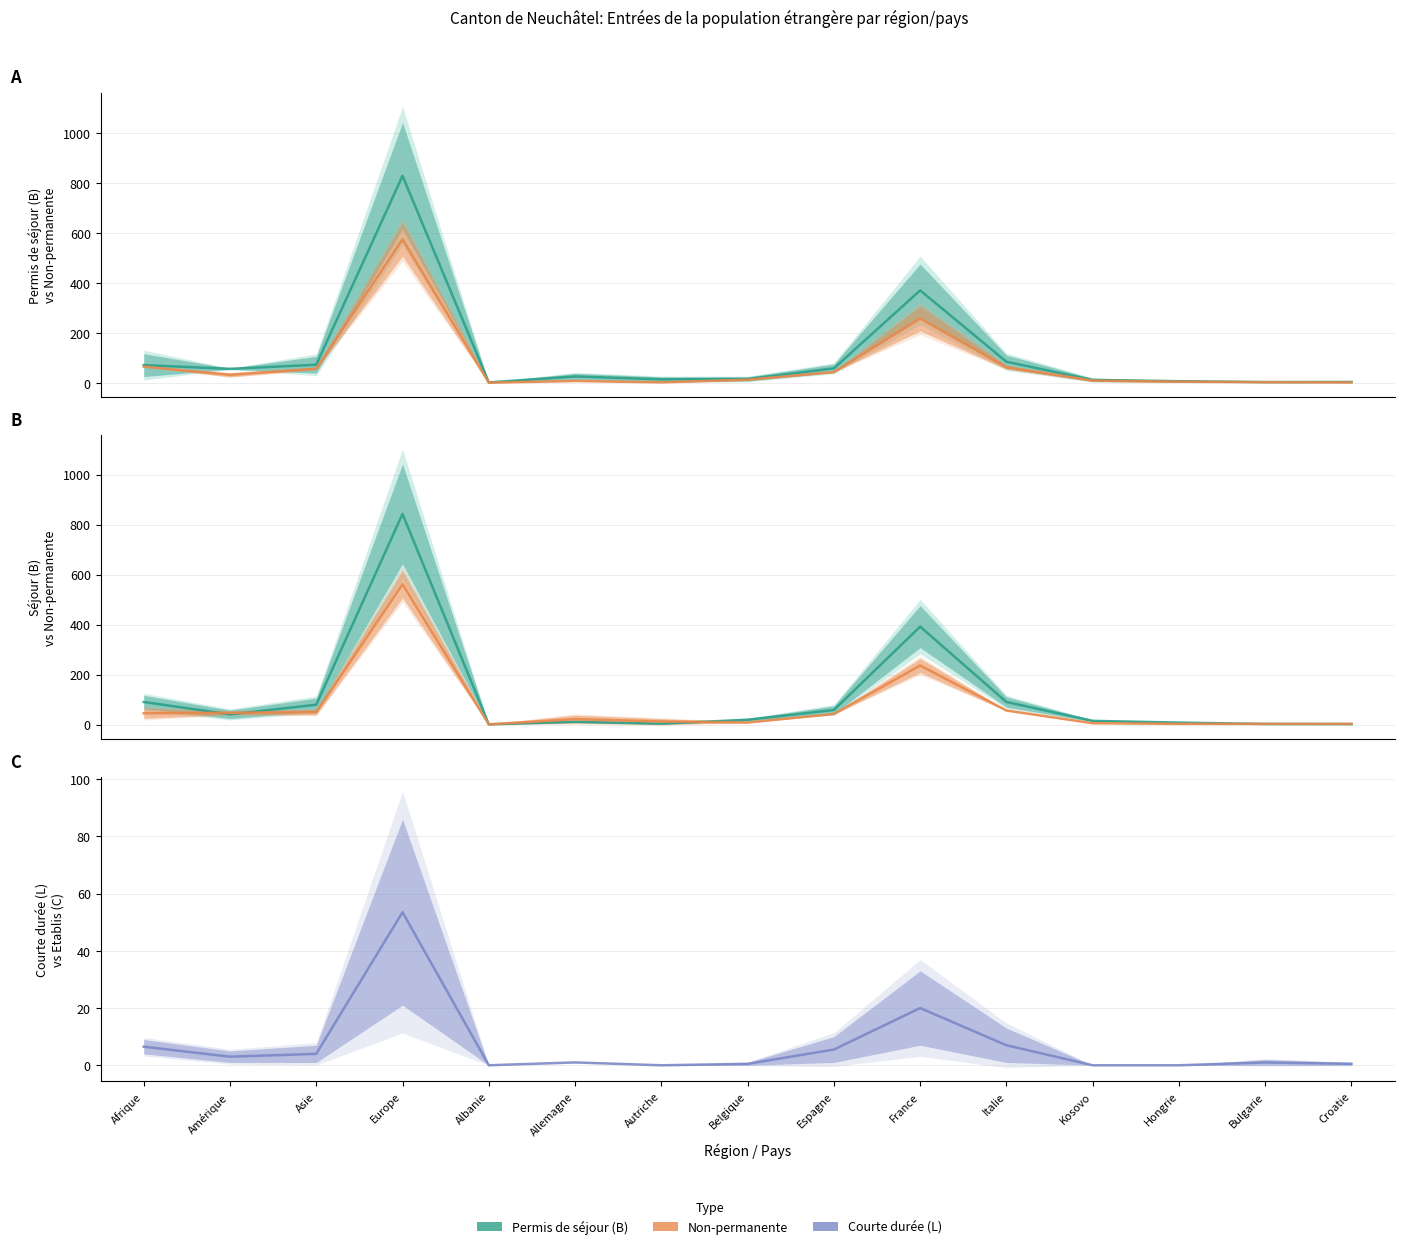

In Permis de courte durée (L) Total, how many points are lower than both neighbors (excluding endpoints)?

3